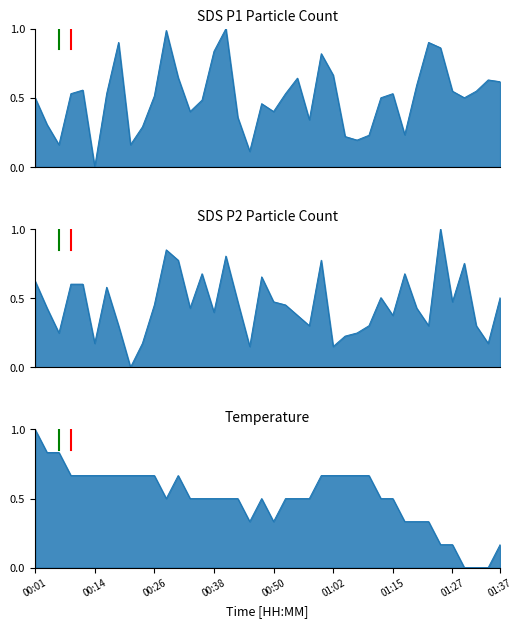

What is the difference between the maximum and minimum values in the Temp series?

1.0